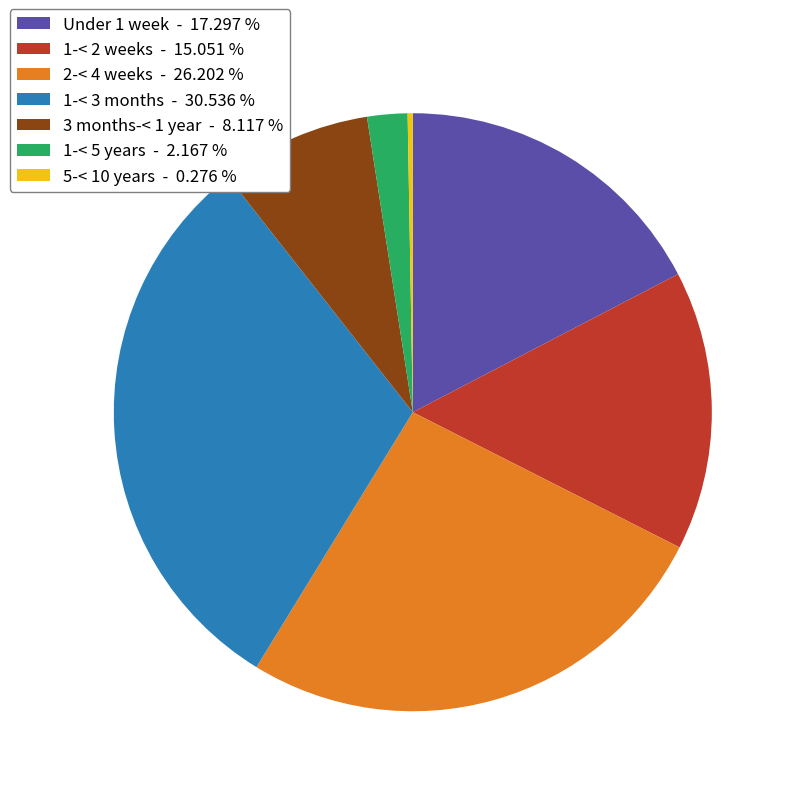

Approximately how many times larger is the value at 1-< 2 weeks - 15.051 % compared to 3 months-< 1 year - 8.117 %?

1.9